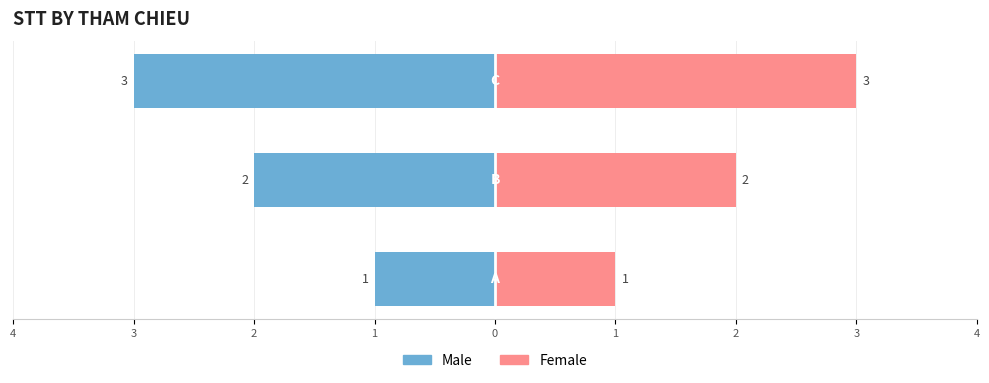

What are all the series names shown in the legend?

Male, Female